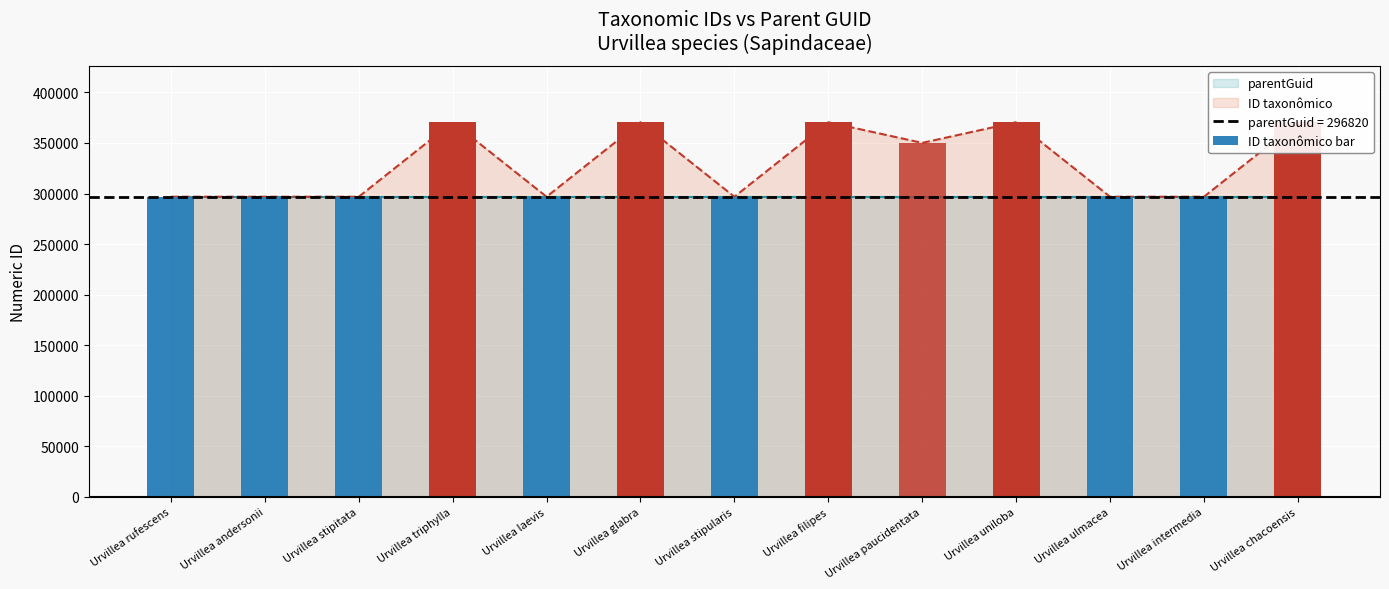

What is the ratio of the value at Urvillea chacoensis to the value at Urvillea rufescens?

1.2